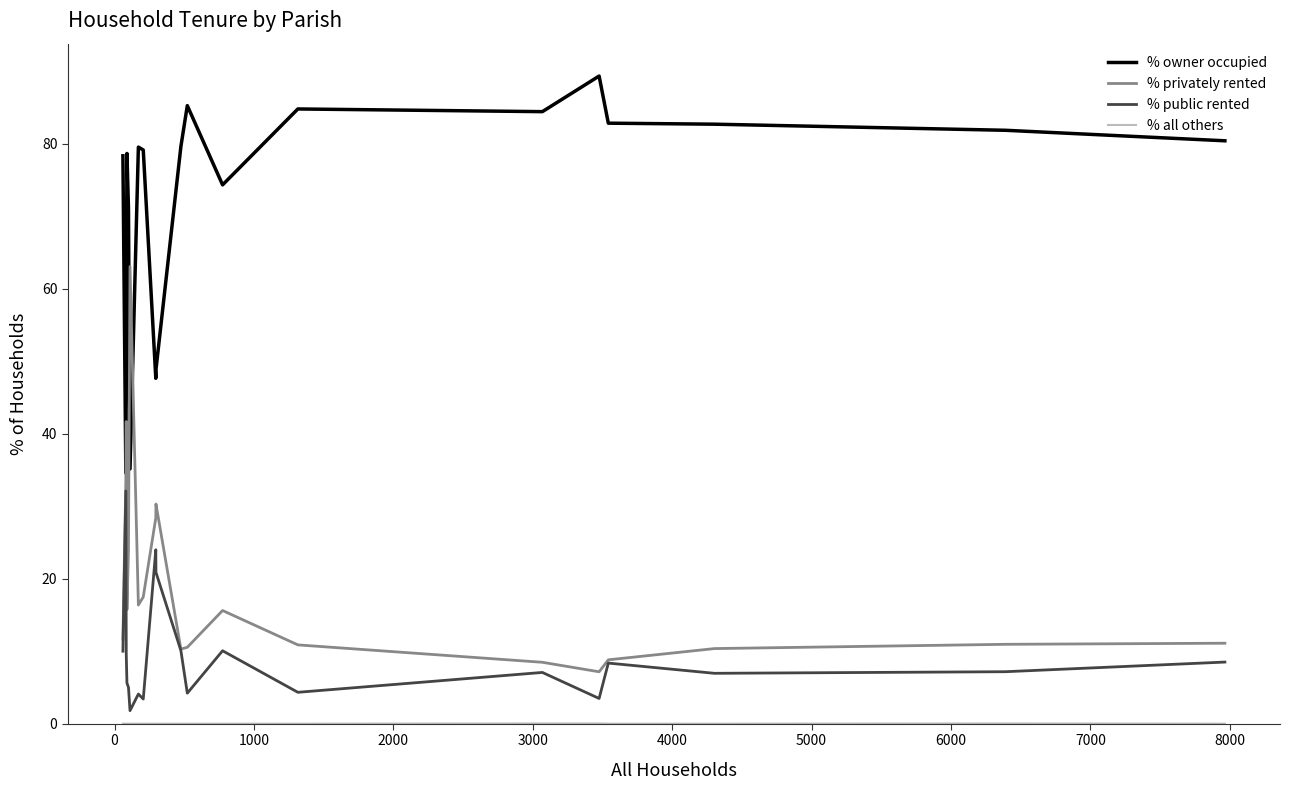

What is the difference between the second highest and minimum values in the % public rented series?

22.2